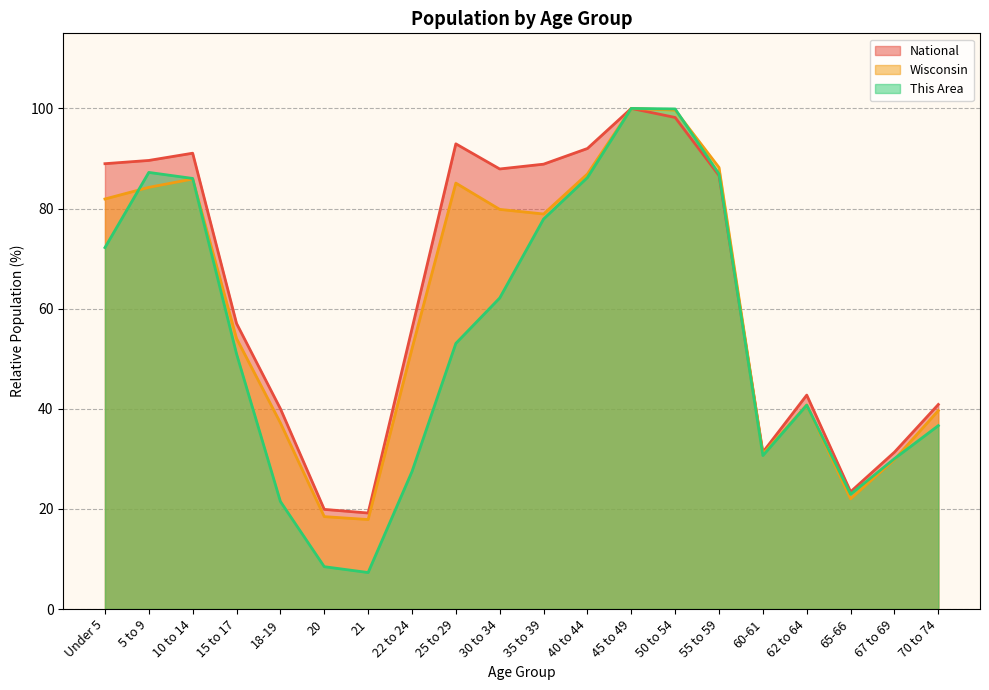

List the series in order of their peak value, lowest first.

This Area, Wisconsin, National